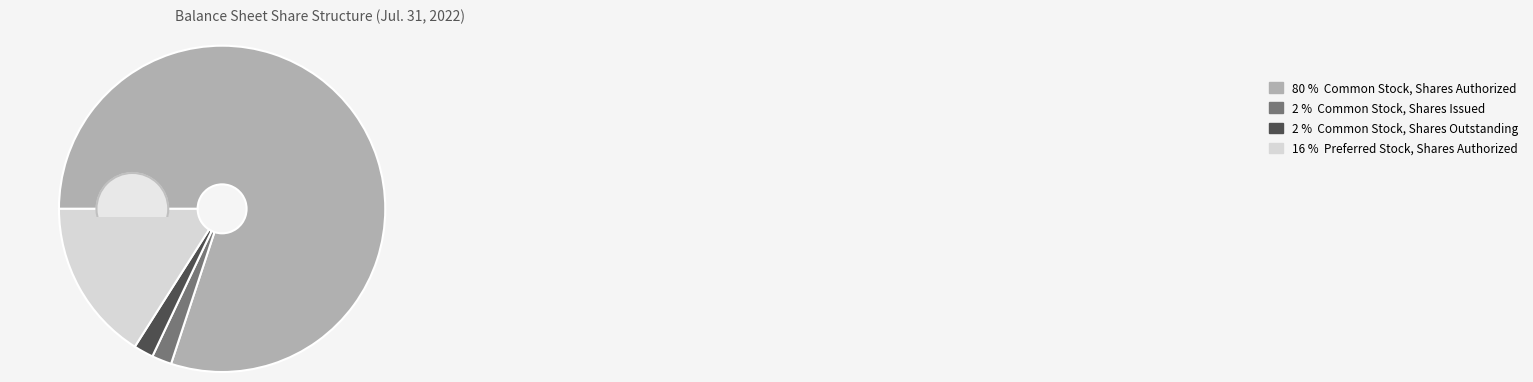

To the nearest percent, what percentage of the pie is Preferred Stock, Shares Authorized?

16%